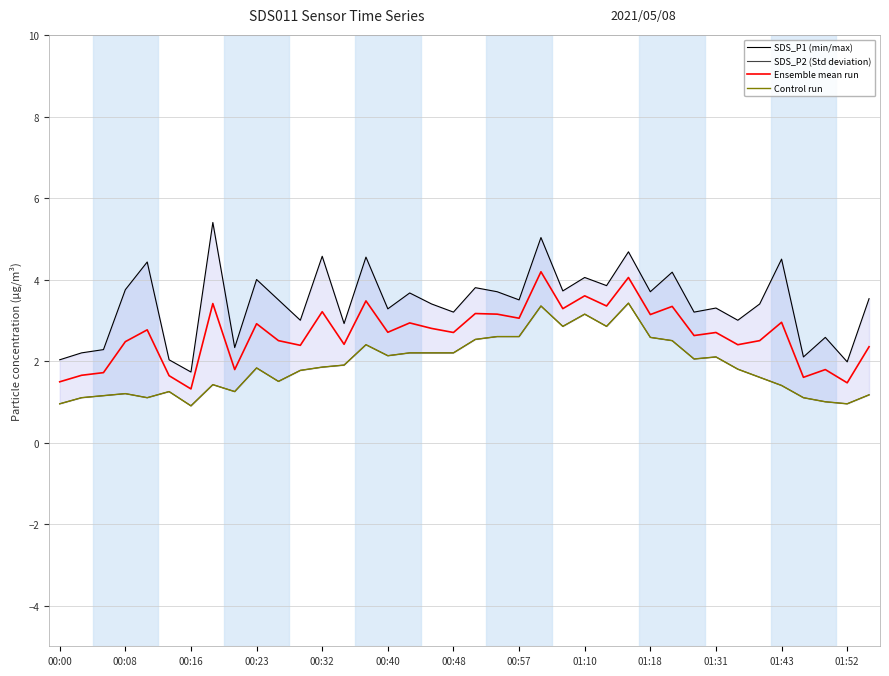

The Ensemble mean run series shows 1.0 at 01:10. True or false?

False